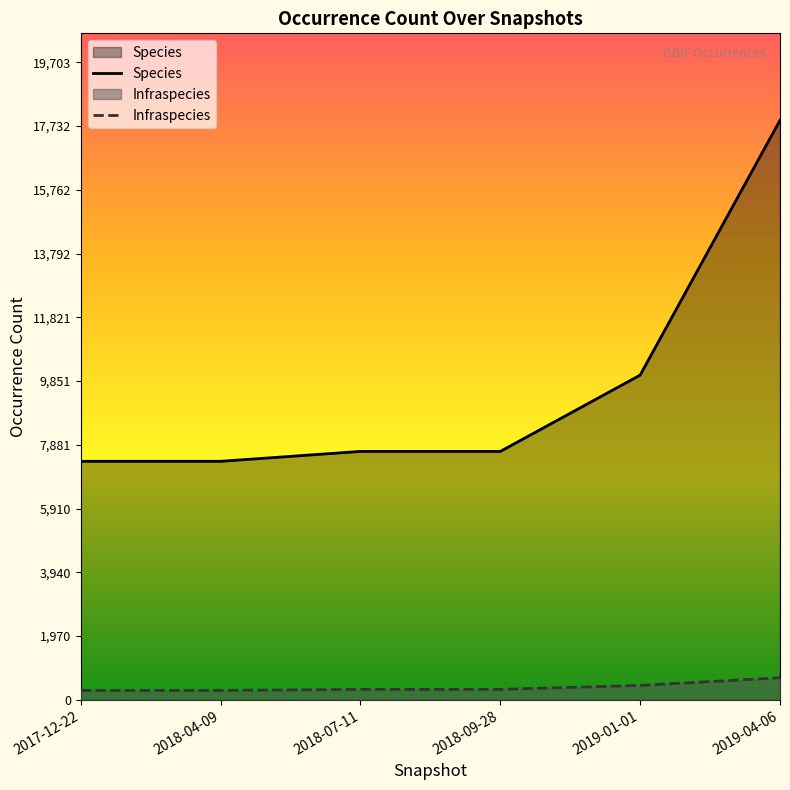

What is the sum of all Infraspecies values?

2359